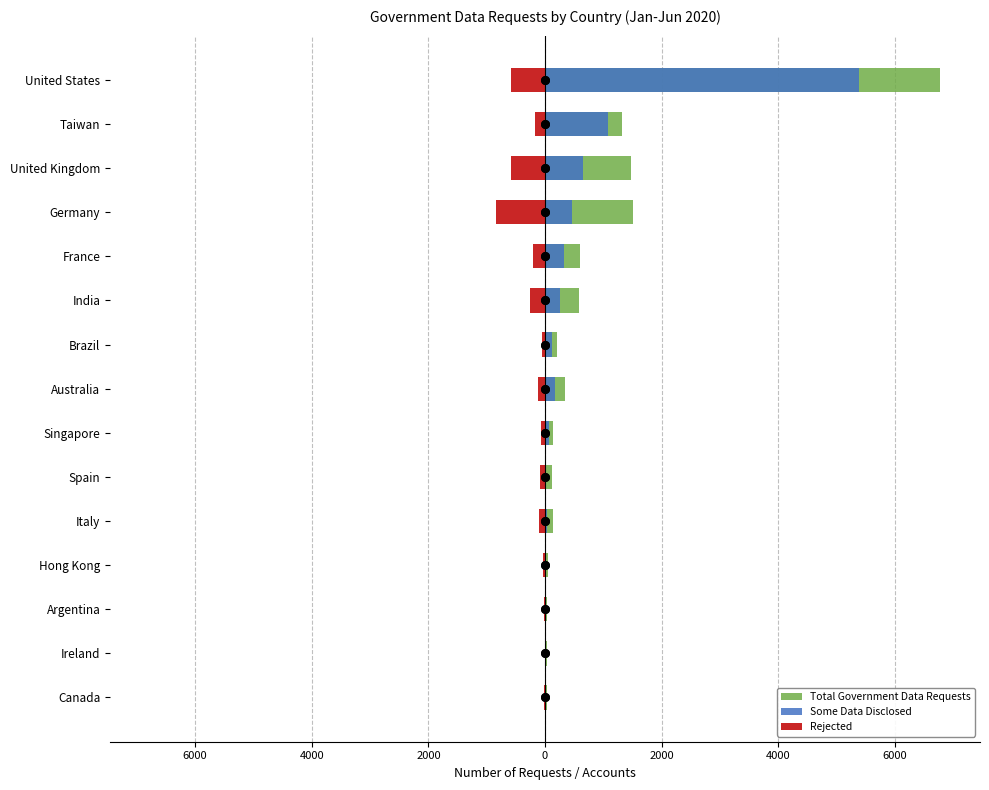

Which series contains the lowest Y value?

Rejected